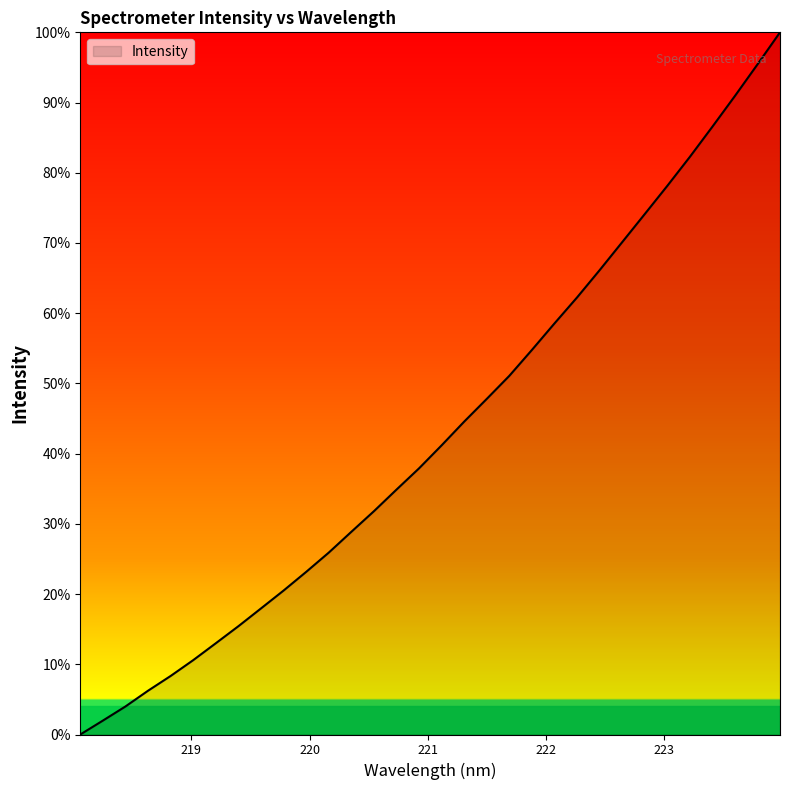

What is the difference between the second highest and minimum values?

95.4